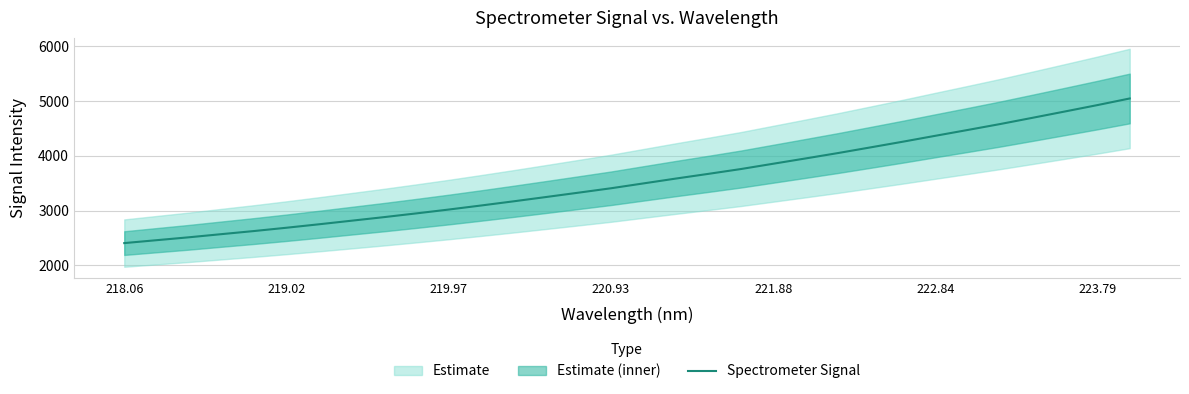

What is the minimum value for Spectrometer Signal?

2404.8